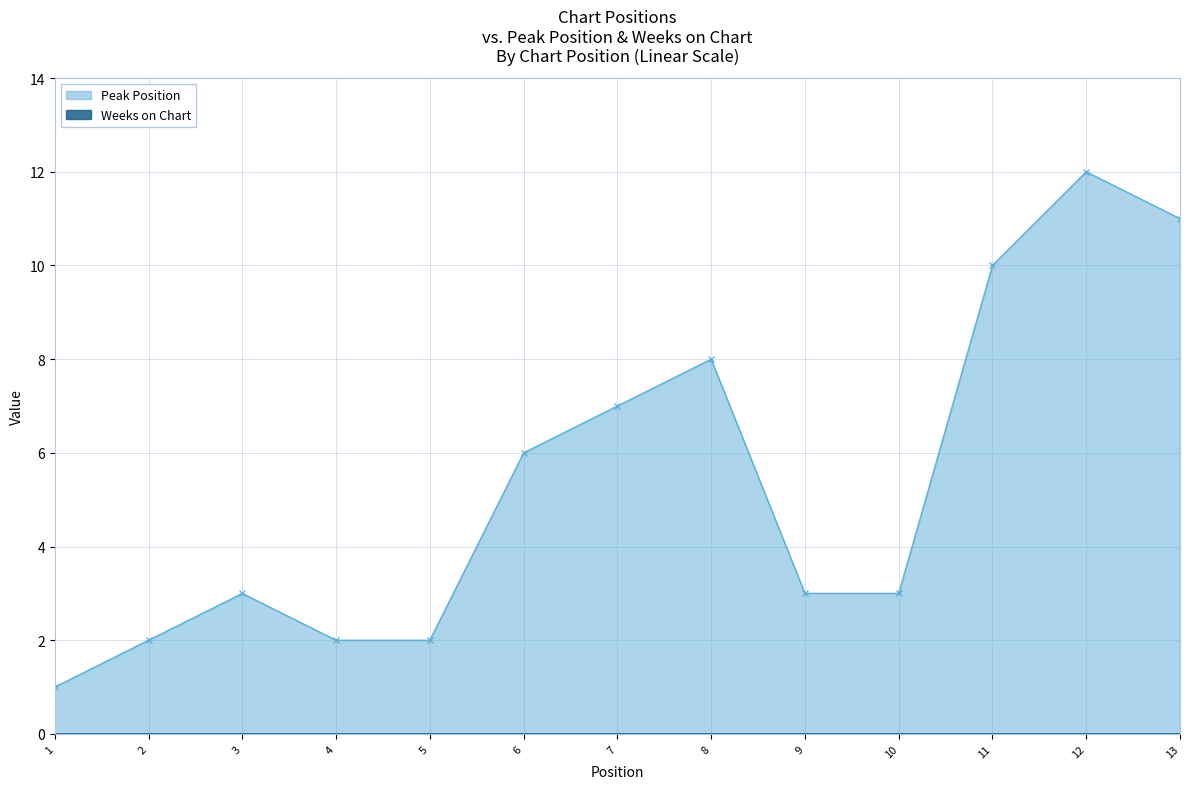

Reading left to right, what are all the values shown in this chart?

1	2	3	2	2	6	7	8	3	3	10	12	11